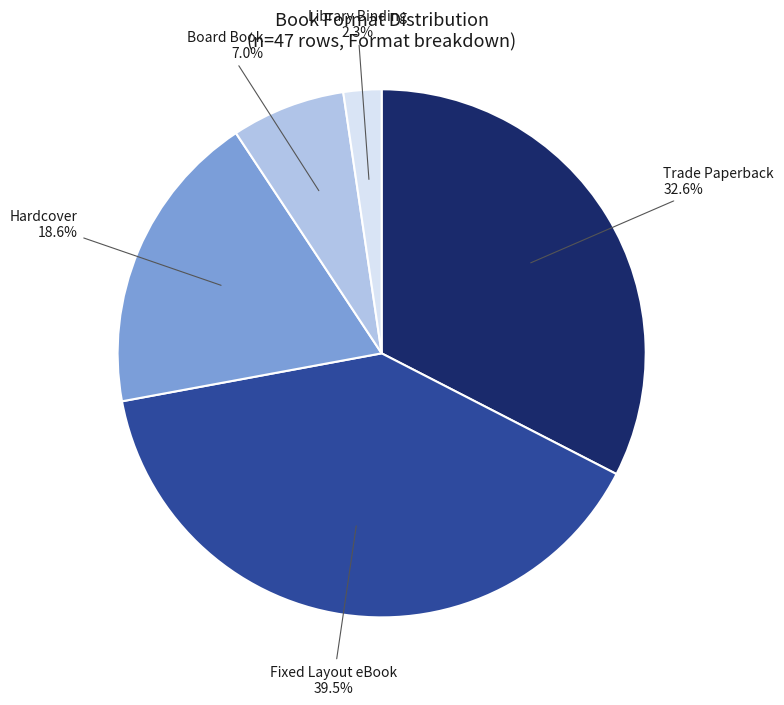

How many segments does this pie chart have?

5